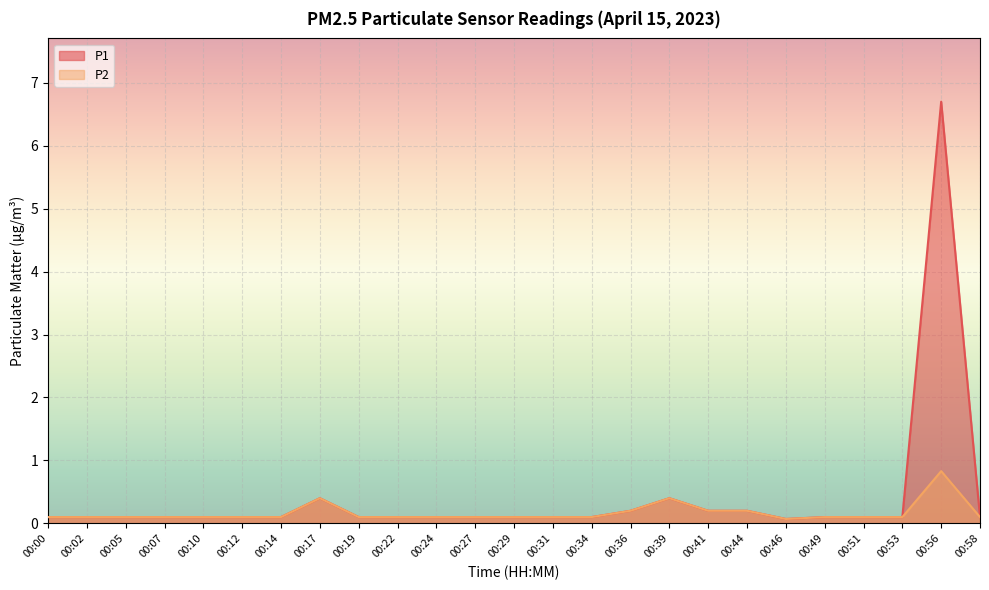

Between 00:10 and 00:31, which series saw the biggest shift?

P1